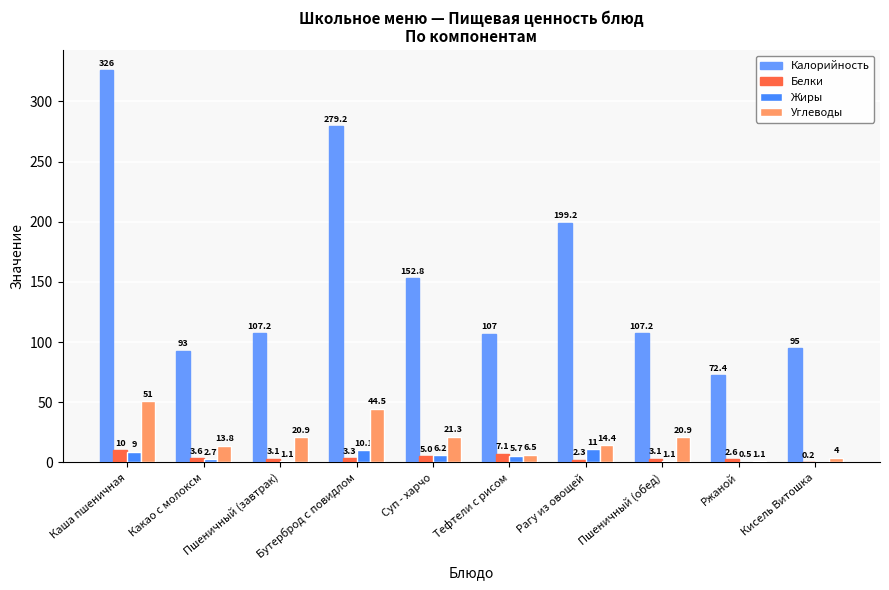

At which label does Жиры first exceed 5?

Каша пшеничная